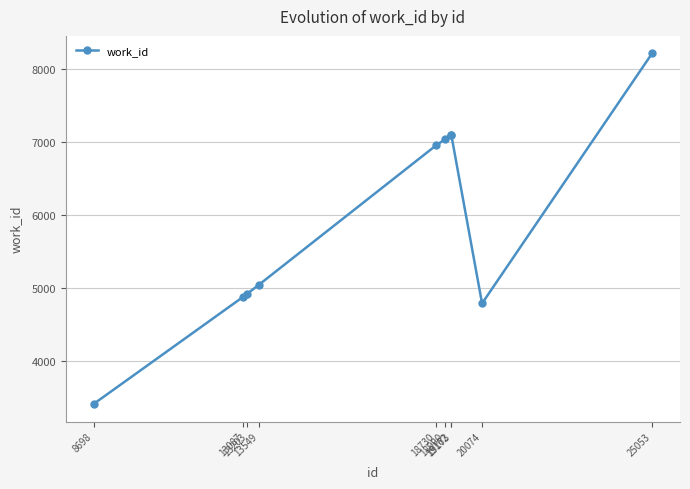

Which label corresponds to the smallest value in the chart?

8698